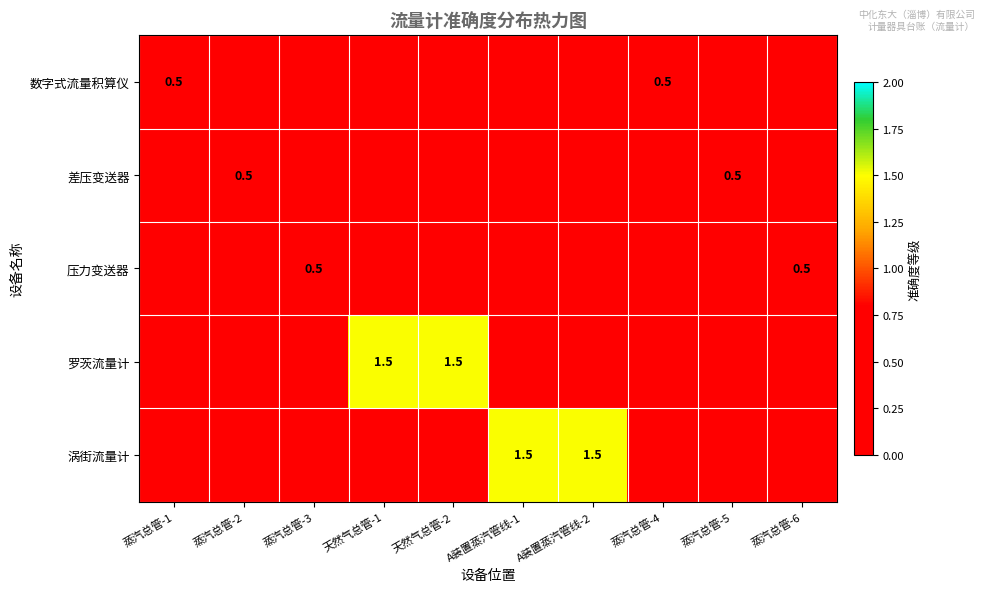

True or false: 差压变送器 has a value of 0.2 at 蒸汽总管-5.

False